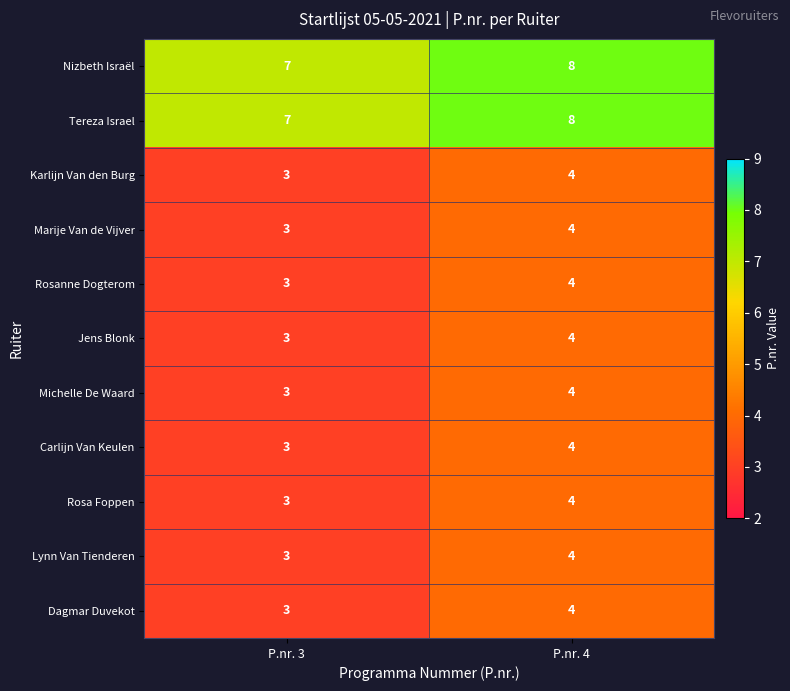

At which label does Rosa Foppen reach its minimum?

P.nr. 3